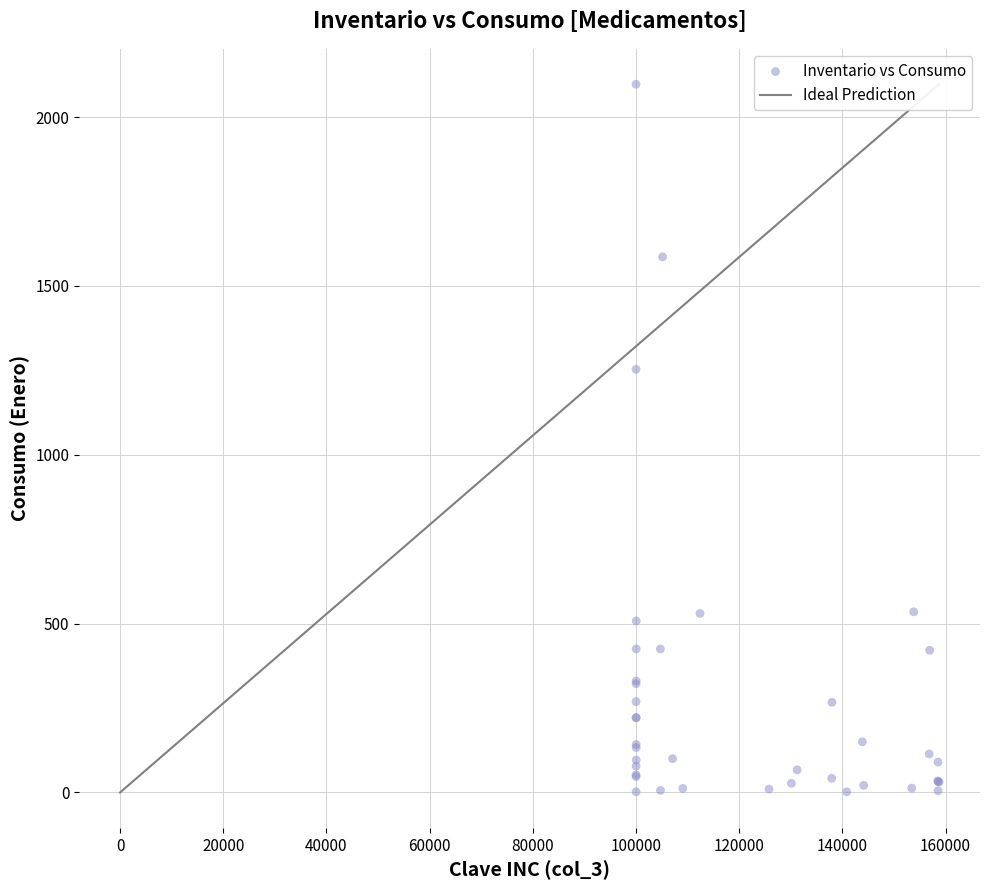

What Y value in the scatter plot is closest to 1049?

1253